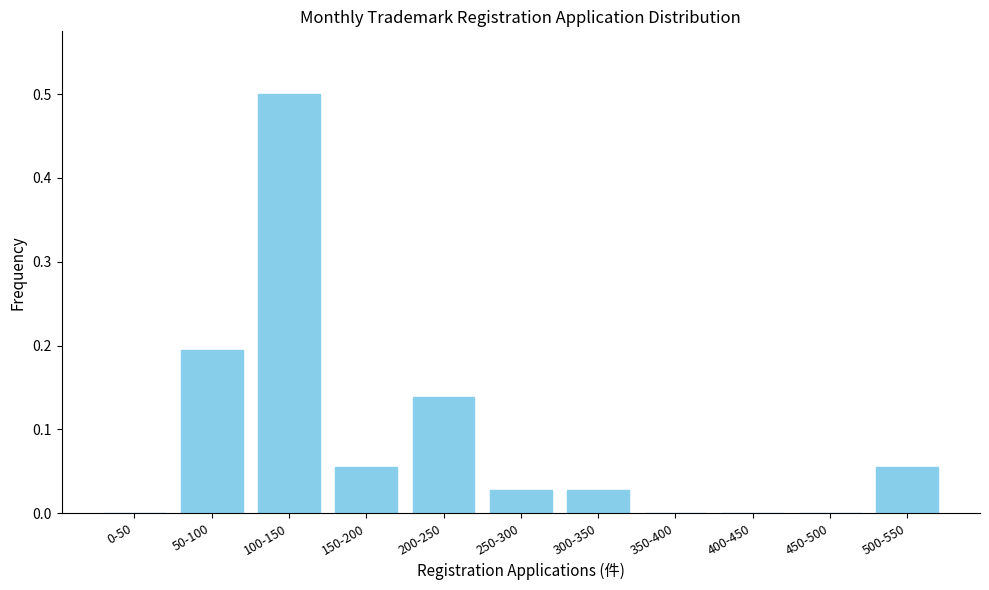

What is the sum of all values?

1.0